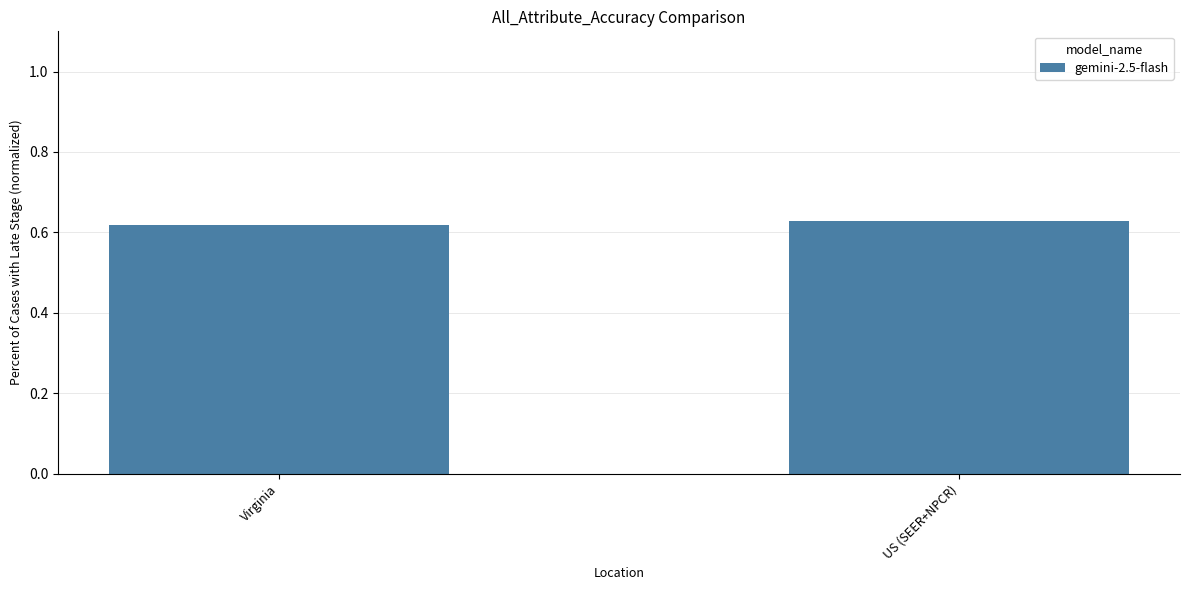

Is it true that the value at Virginia is 0.1?

False